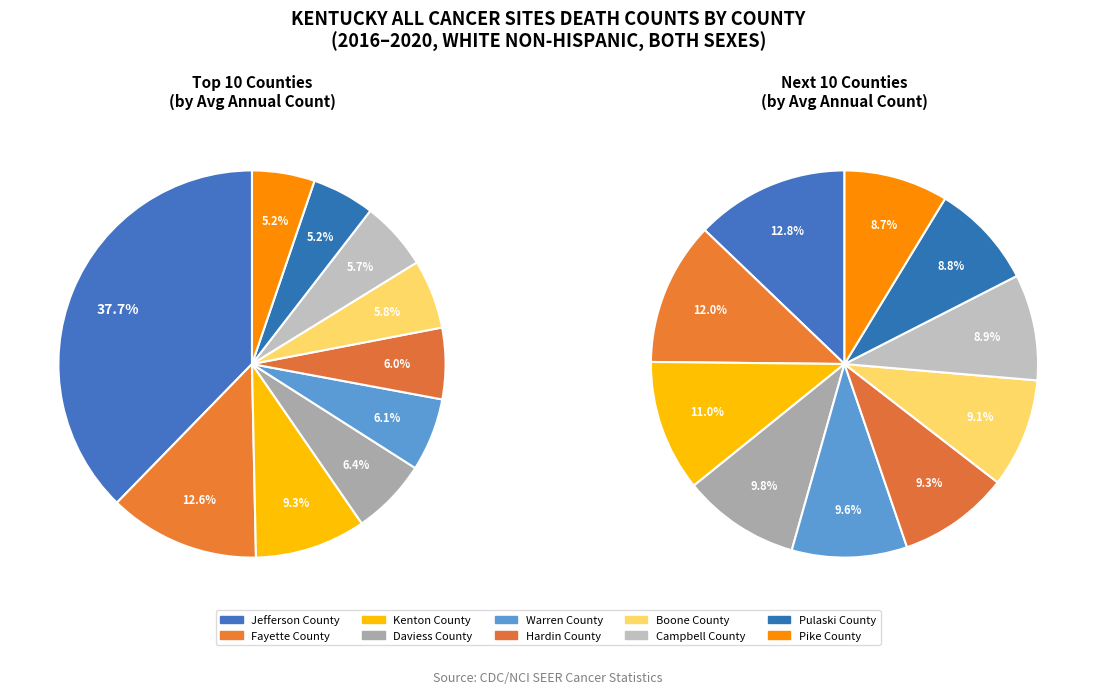

Is it true that Pulaski County is 1% of the pie?

False